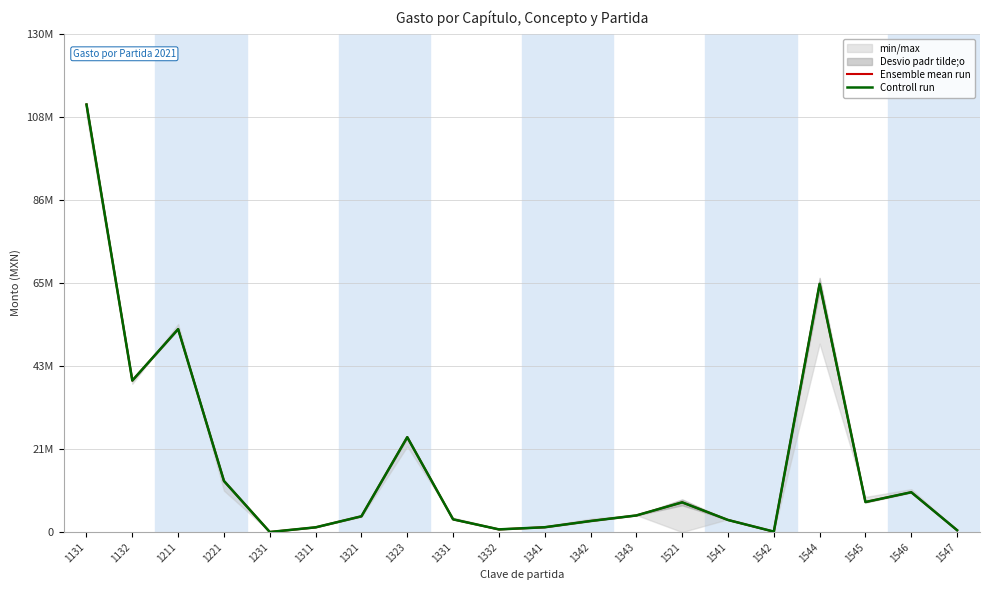

Read the Controll run value at 1542.

129258.0